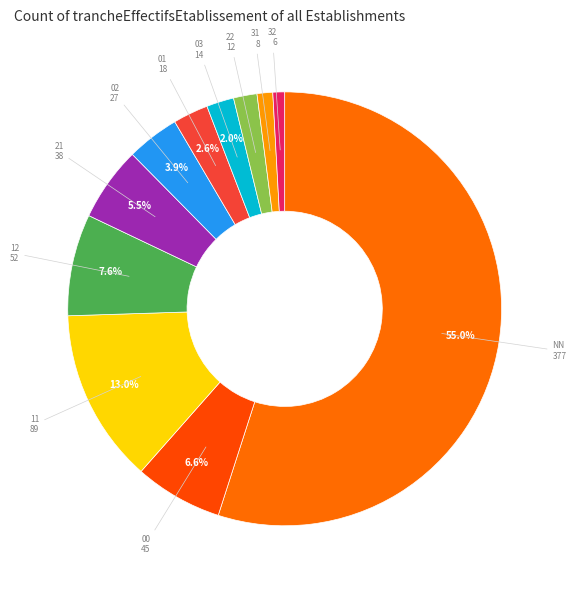

To the nearest percent, what is the difference between the 31 and 03 slice percentages?

1%